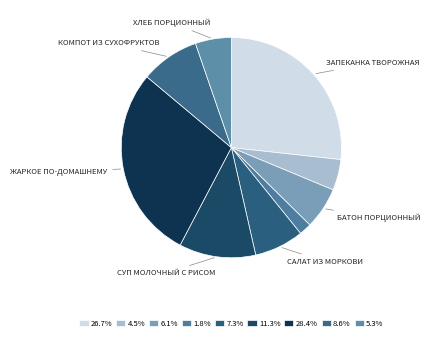

Count the number of slices in the pie.

9